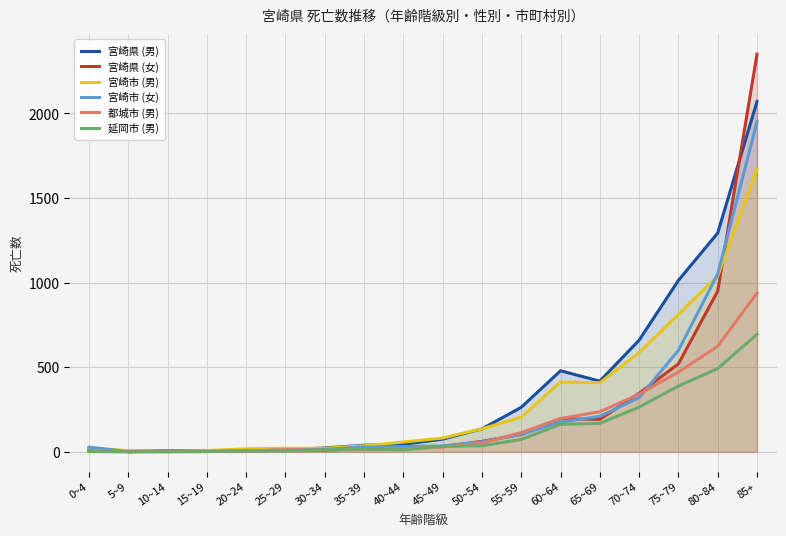

Reading left to right, list all the values displayed in this chart.

宮崎県 (男): 15	5	5	7	8	13	23	39	45	75	136	263	479	418	660	1013	1293	2070
宮崎県 (女): 19	1	4	5	5	11	8	22	29	31	62	103	196	192	346	520	950	2350
宮崎市 (男): 24	7	2	8	18	21	21	36	58	82	136	205	413	408	587	812	1039	1671
宮崎市 (女): 28	1	3	4	4	12	15	28	31	35	59	104	176	210	320	600	1050	1950
都城市 (男): 5	2	2	2	5	13	10	14	18	28	51	114	197	237	341	471	624	938
延岡市 (男): 2	0	0	2	6	6	12	17	12	33	36	73	163	168	264	389	492	695